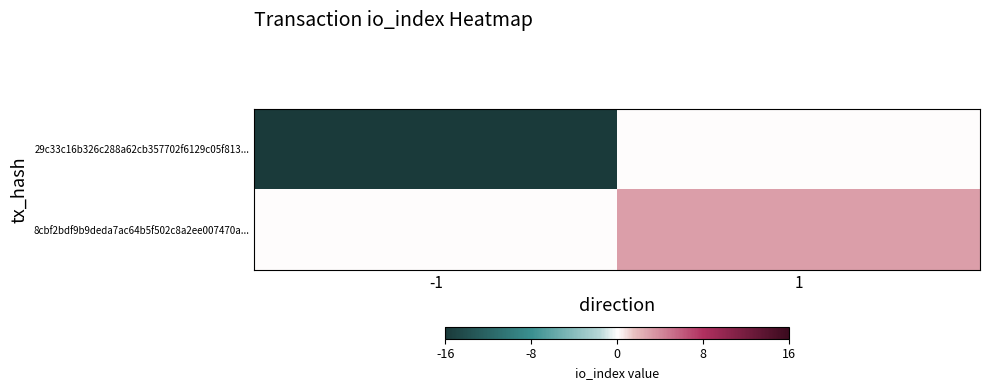

Reading left to right, what are all the values shown in this chart?

29c33c16b326c288a62cb357702f6129c05f813...: -1=-16	1=0
8cbf2bdf9b9deda7ac64b5f502c8a2ee007470a...: -1=0	1=3